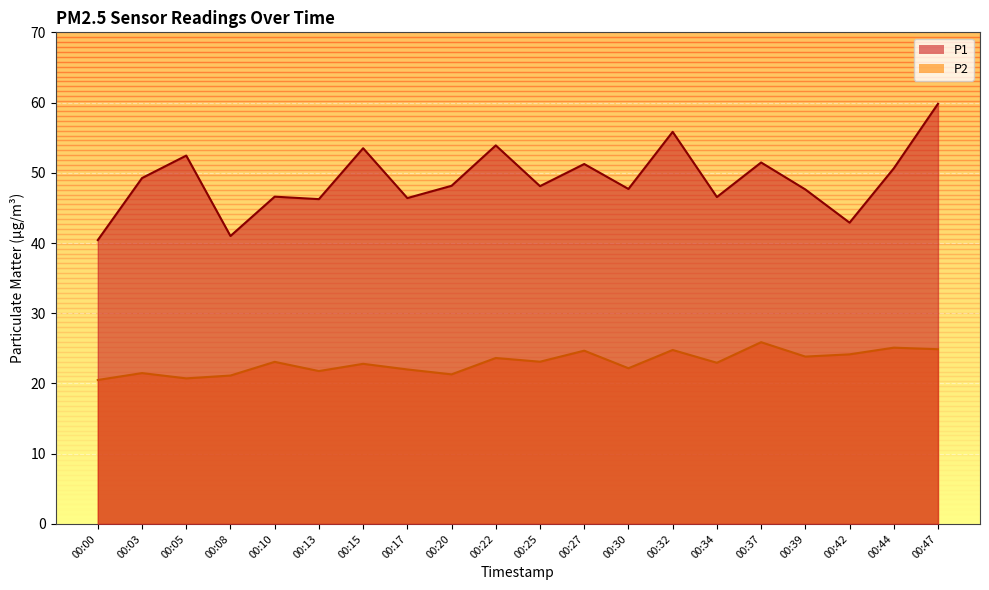

Rank the series by their maximum value, from highest to lowest.

P1, P2